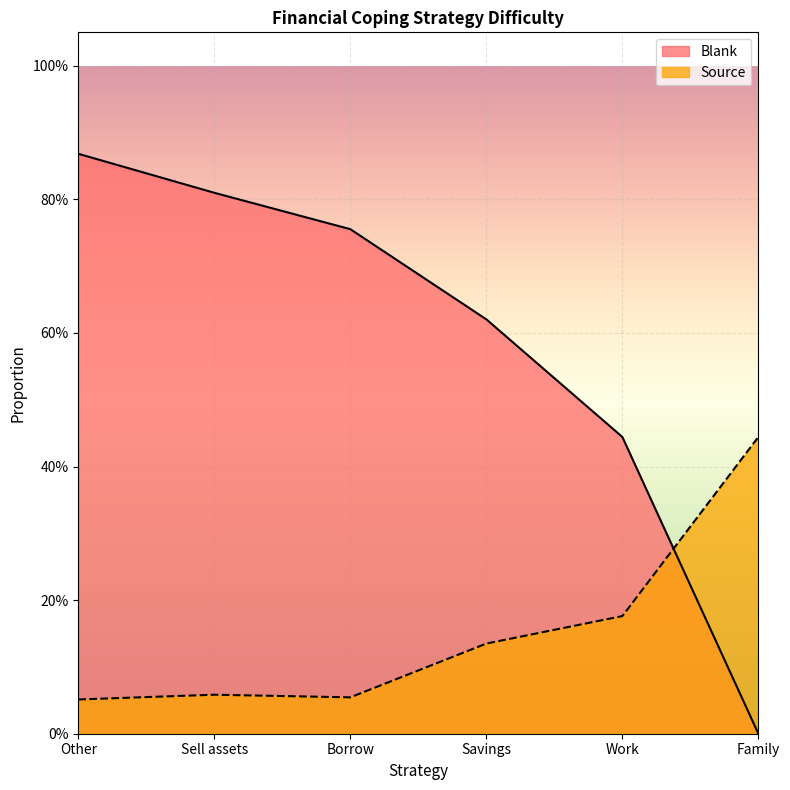

What is the highest value of the Source series?

0.4